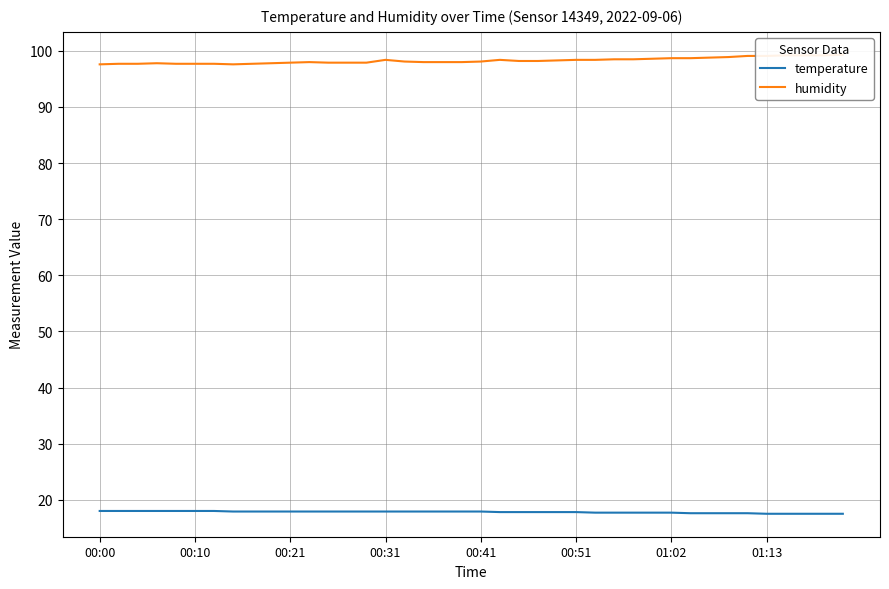

How many lines are shown in the chart?

2